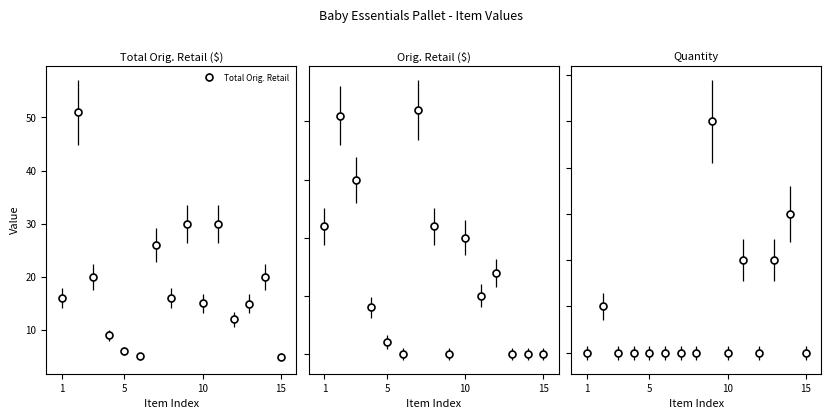

Which series has the largest range (max minus min)?

Total Orig. Retail